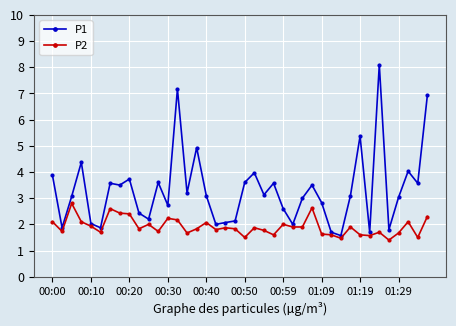

True or false: P2 has more than 1 interior local peaks.

True